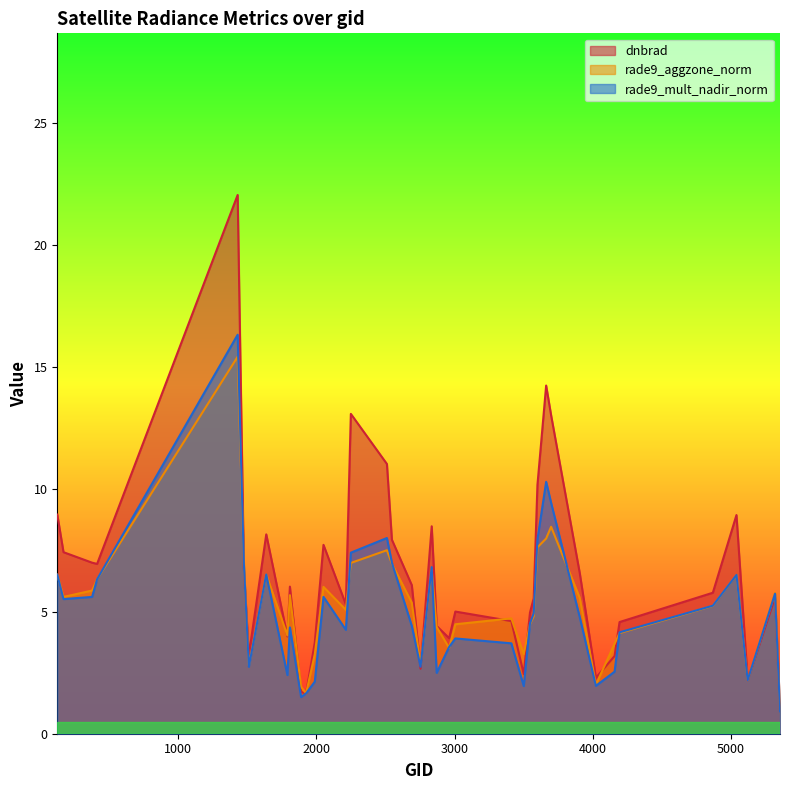

What is the difference between the maximum and minimum values in the rade9_aggzone_norm series?

14.4